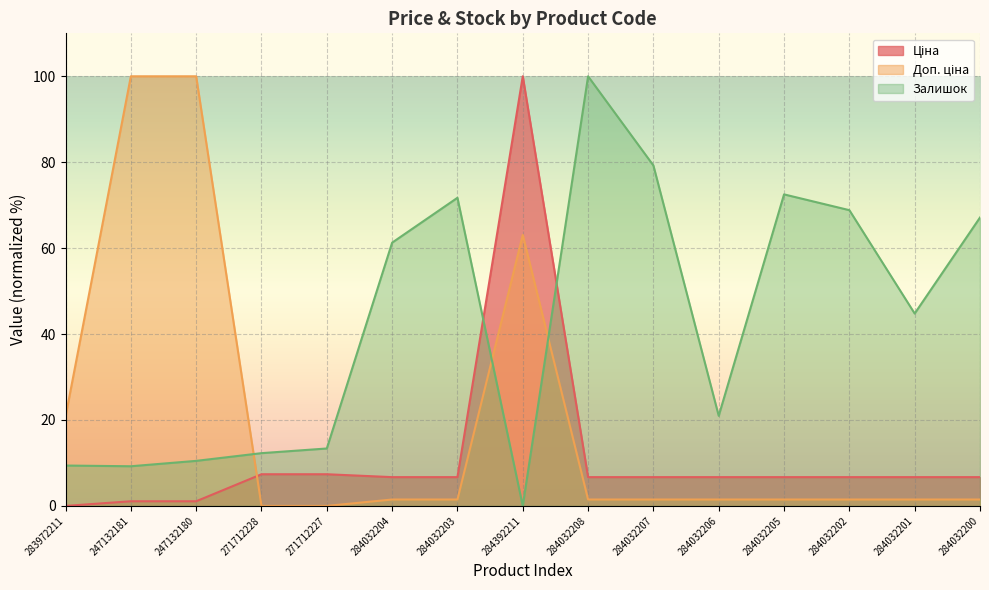

At which label does Ціна reach its minimum?

283972211